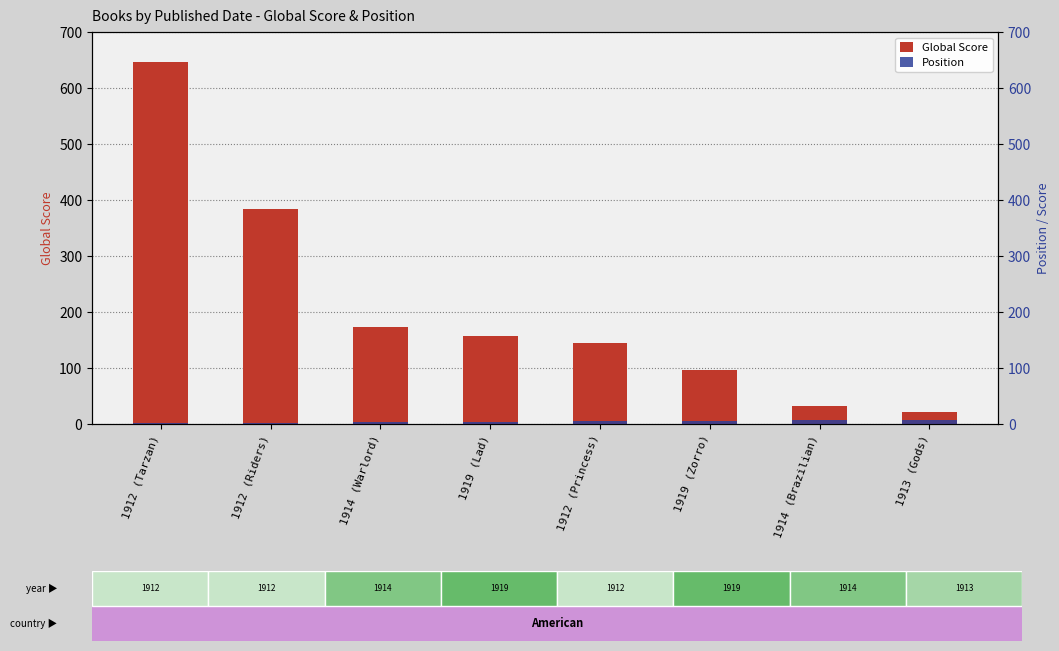

Which series has the largest total across all categories?

Global Score